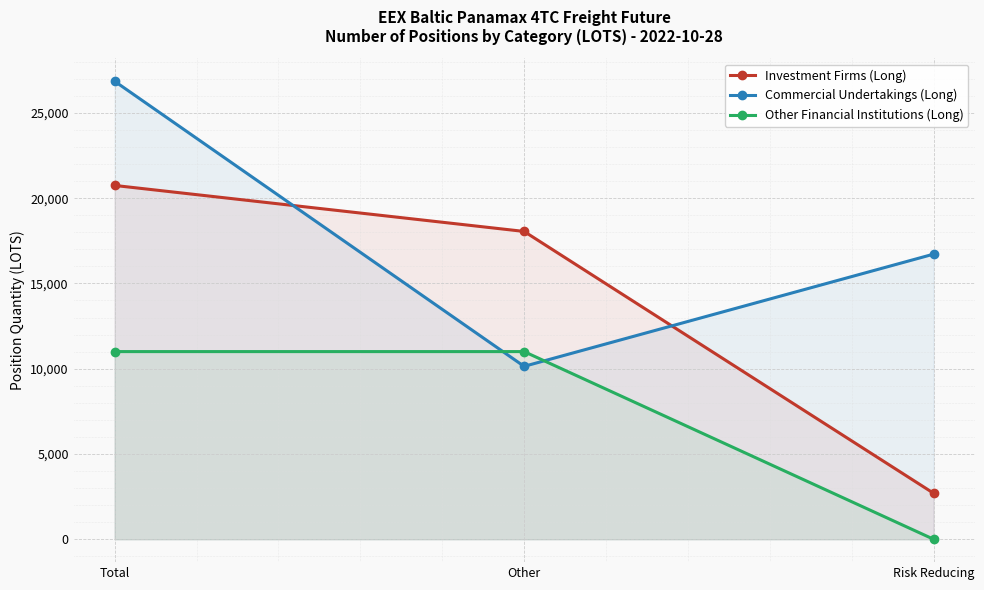

List the series in order of their overall mean, lowest first.

Other Financial Institutions (Long), Investment Firms (Long), Commercial Undertakings (Long)